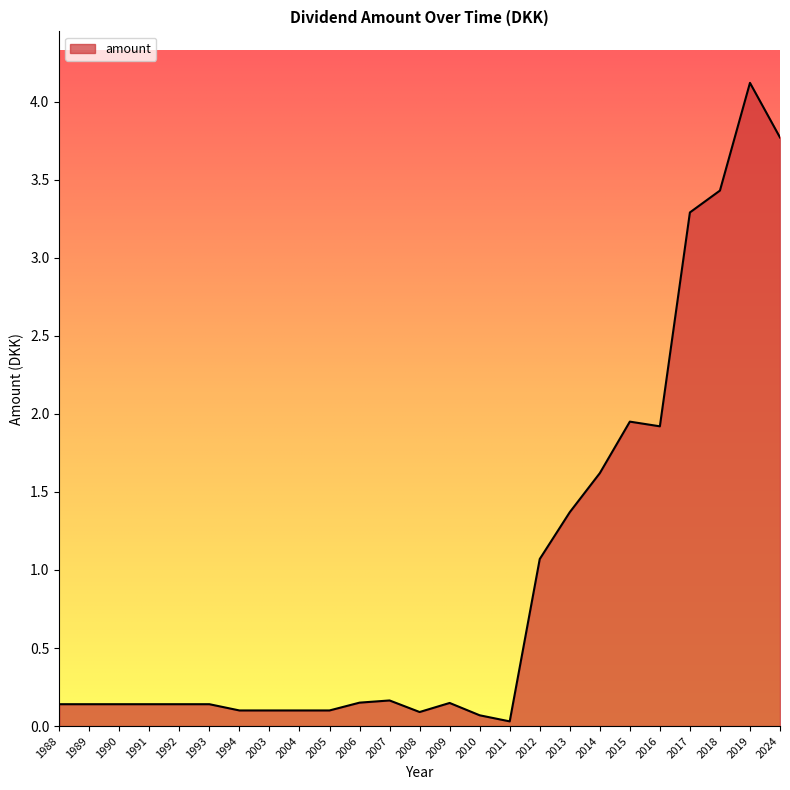

Which category has the lowest value across all series?

2011